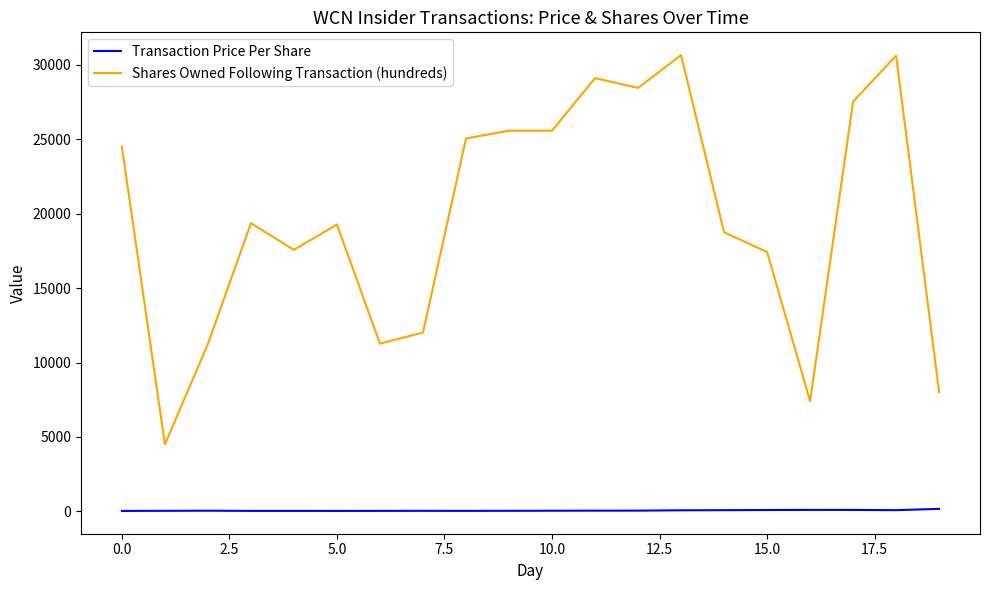

What is the maximum value shown in the chart?

30654.0